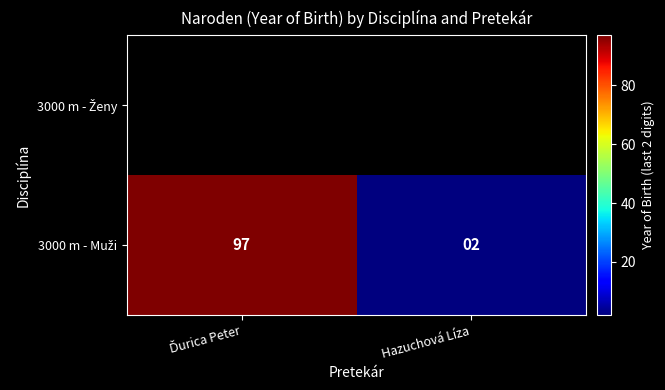

How many distinct data groups are displayed?

1